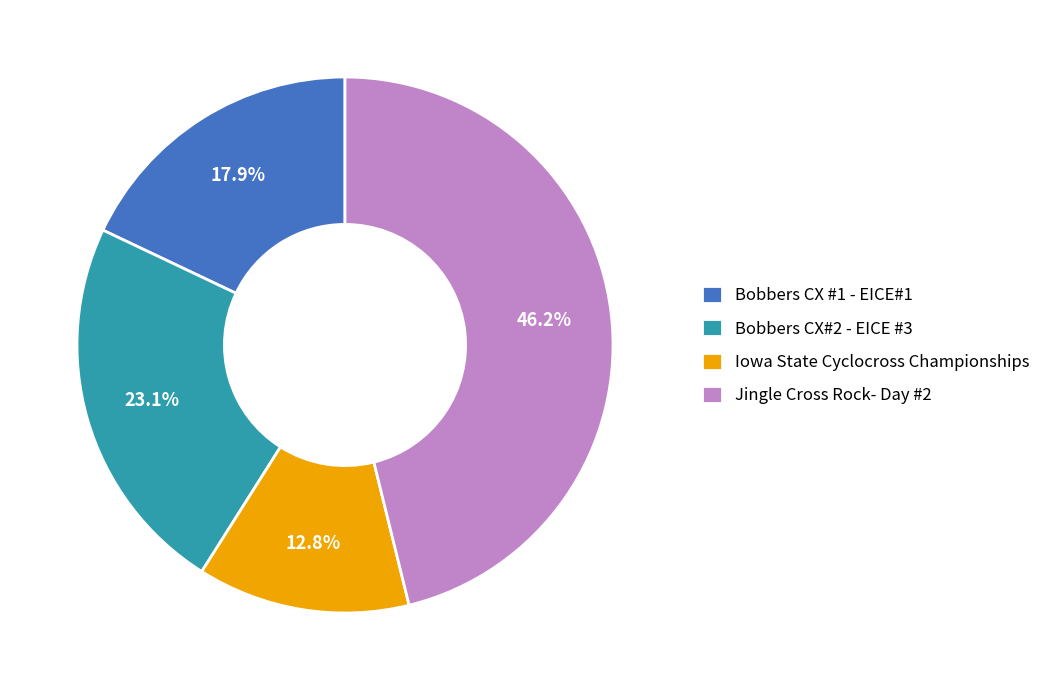

Is there any slice that represents more than half of the pie?

No